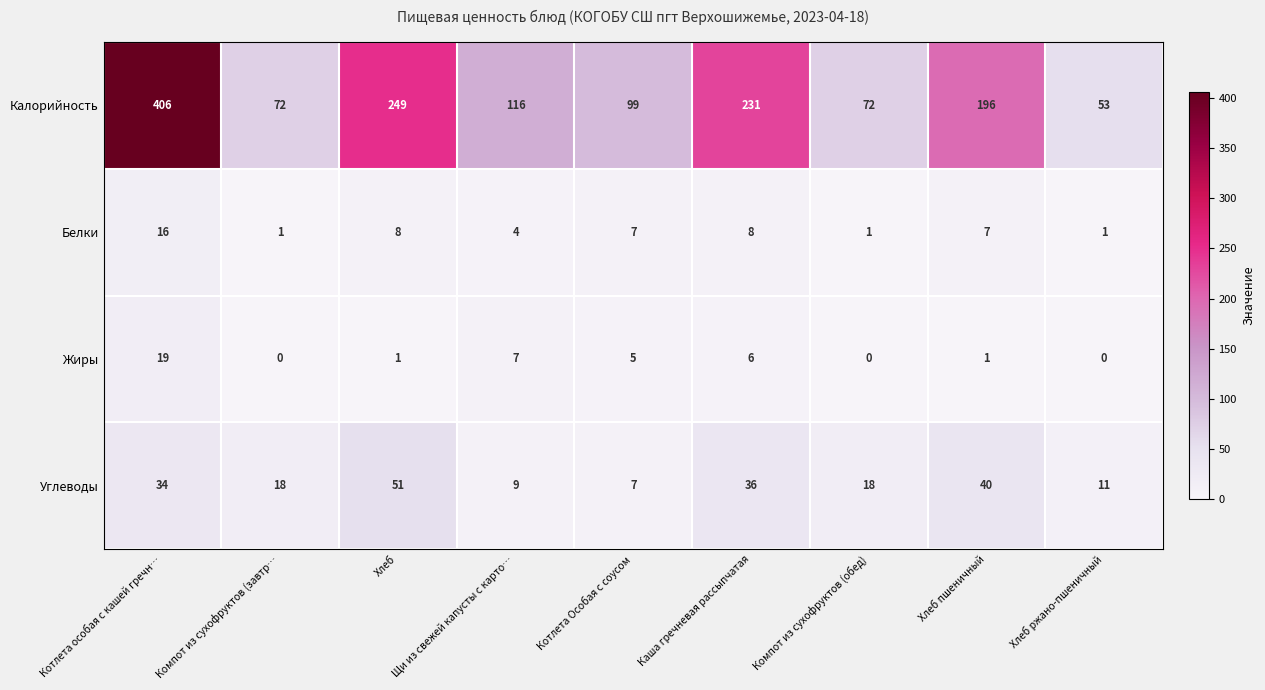

Between Компот из сухофруктов (завтр… and Каша гречневая рассыпчатая, which series saw the biggest shift?

Калорийность